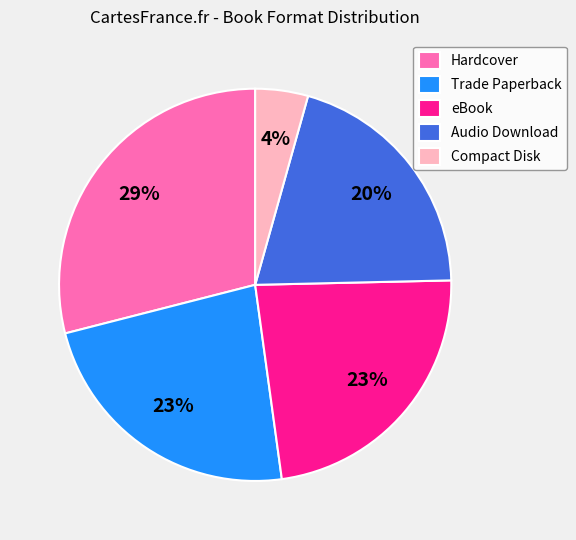

To the nearest percent, what percentage of the pie is Trade Paperback?

23%